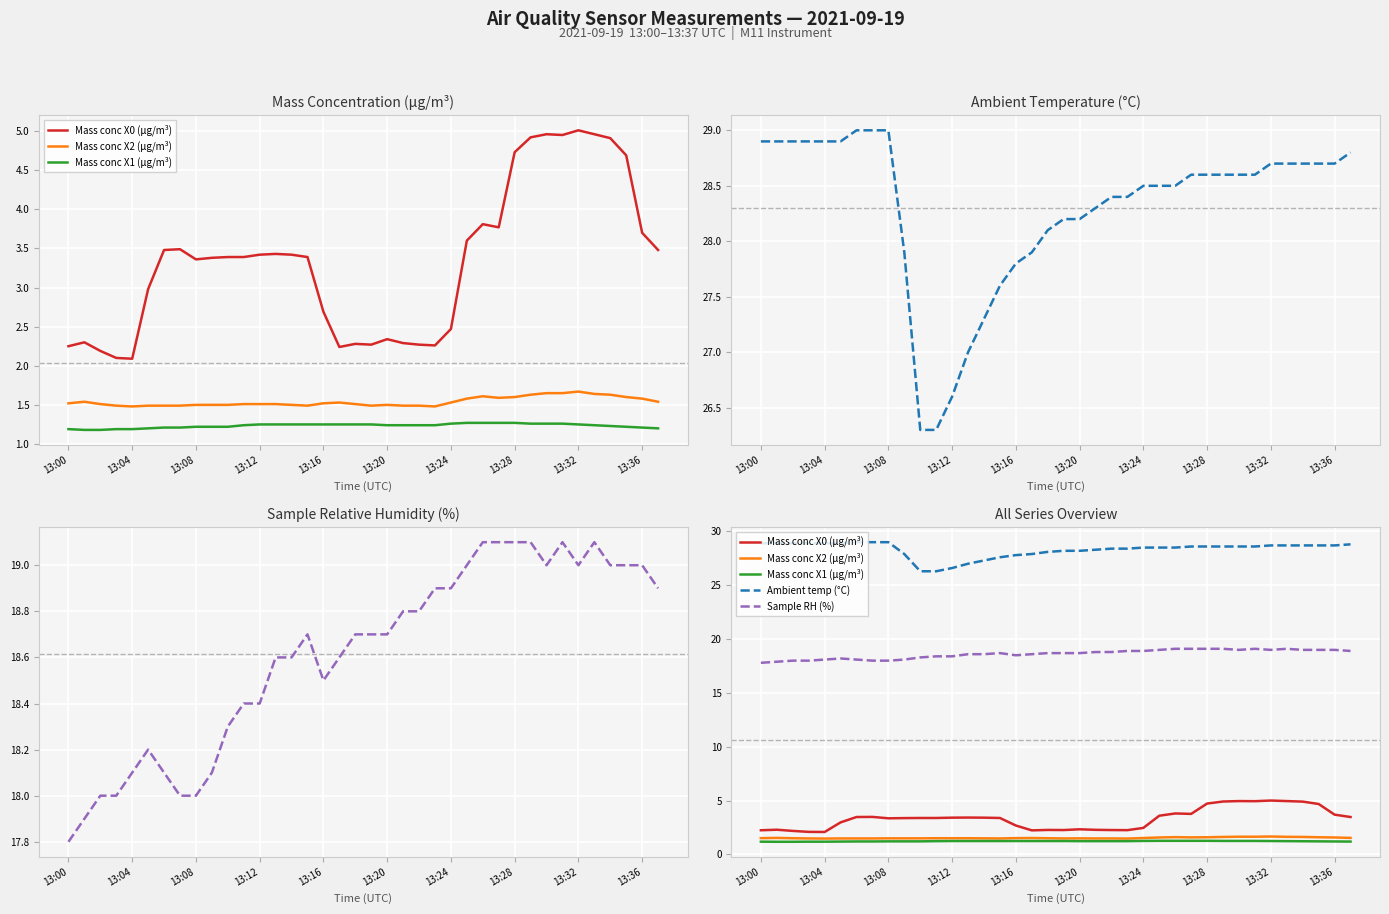

True or false: Ambient temp (°C) and Sample RH (%) cross at least once.

False